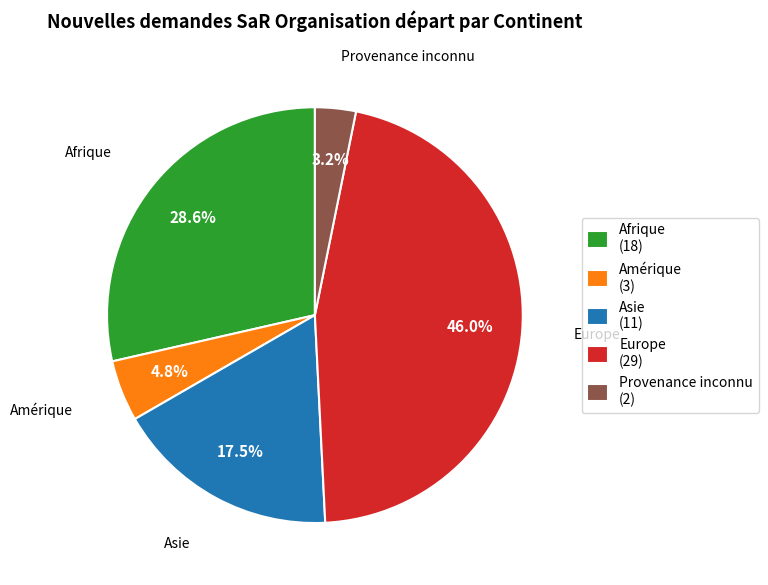

Rank the categories by value from highest to lowest.

Europe (29), Afrique (18), Asie (11), Amérique (3), Provenance inconnu (2)